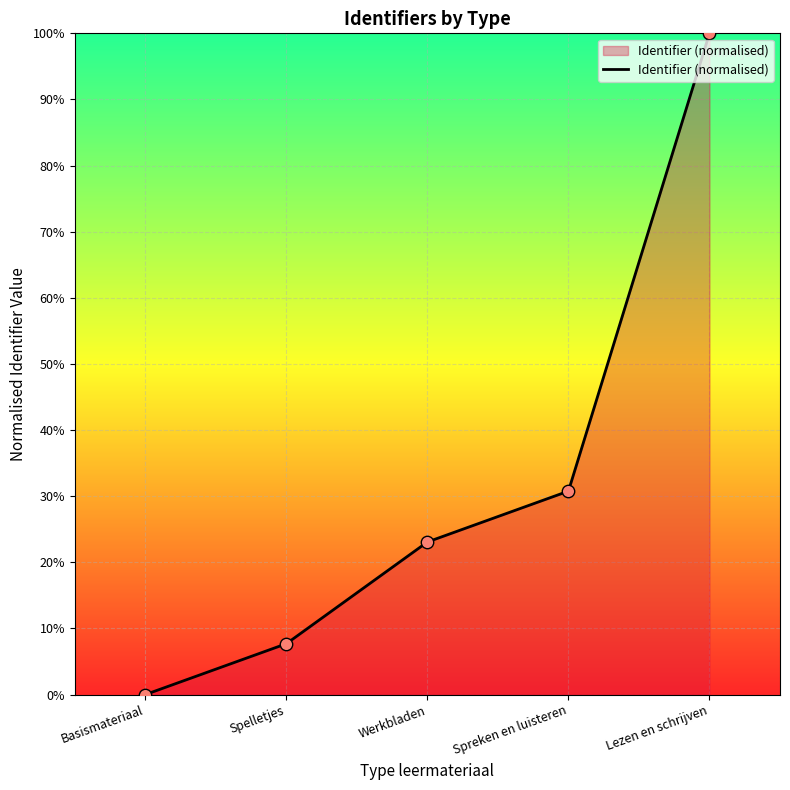

Between Werkbladen and Spelletjes, which is larger?

Werkbladen